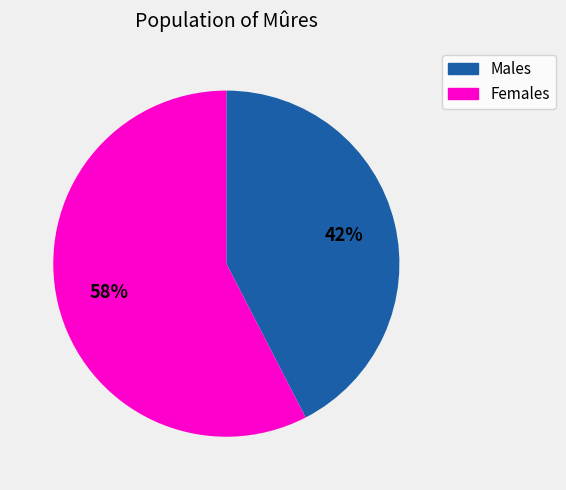

Which category has the biggest portion of the pie?

Females